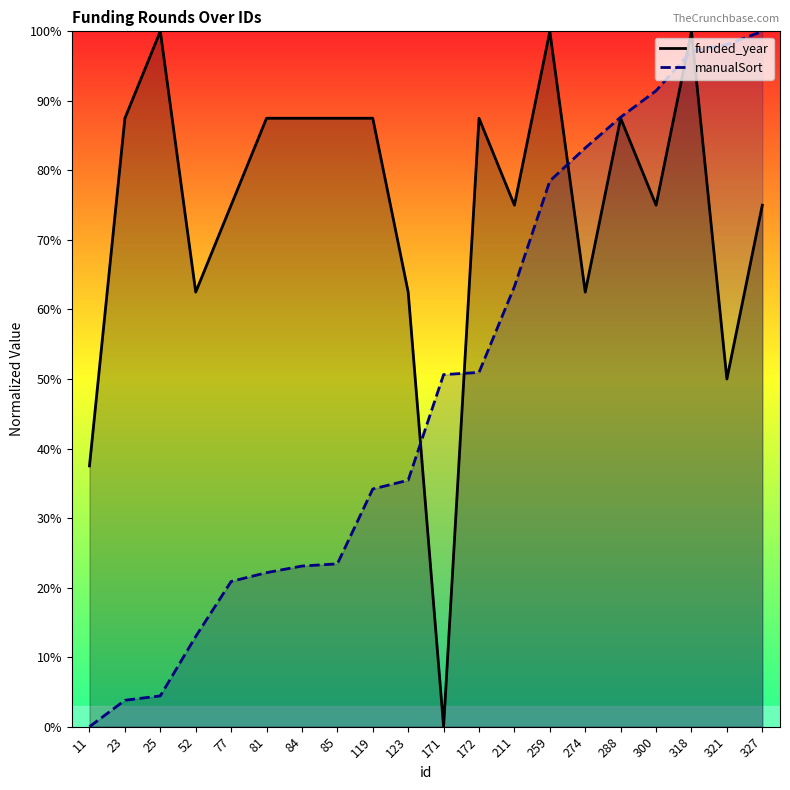

What are all the series names shown in the legend?

funded_year, manualSort